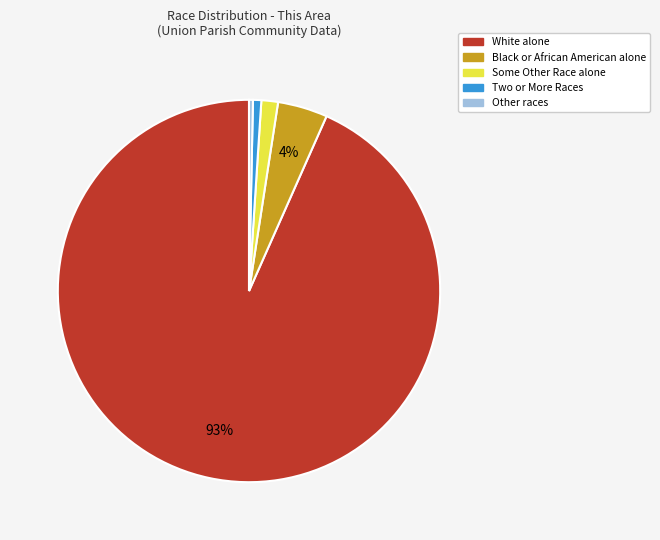

To the nearest percent, what portion does Two or More Races represent?

1%